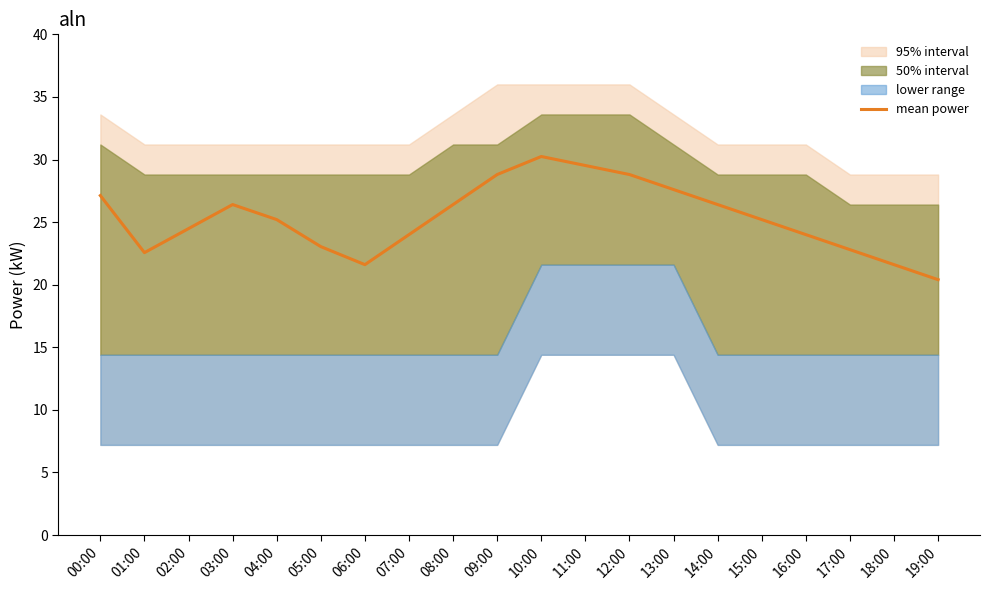

What is the minimum value shown in the chart?

20.4